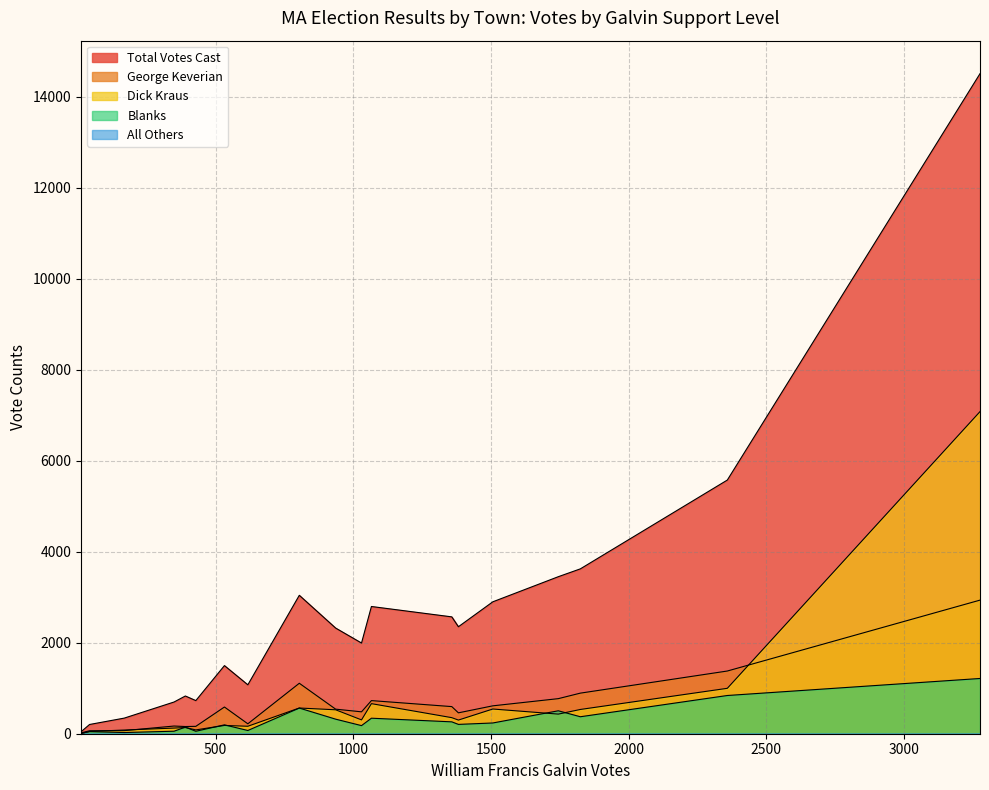

Does the chart display data point markers on the line(s)?

No